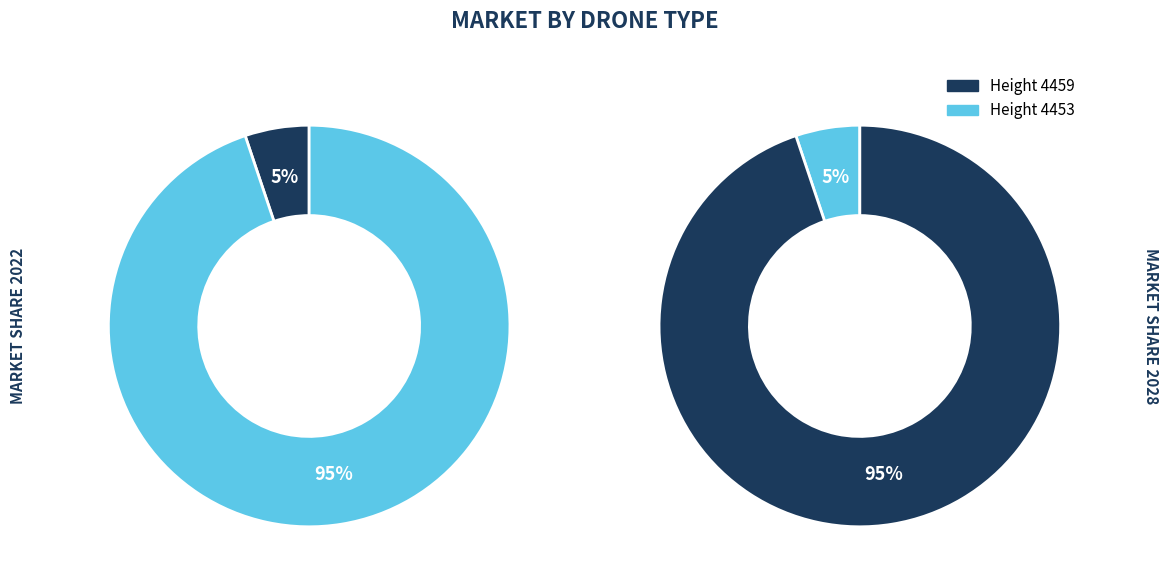

How many segments does this pie chart have?

2